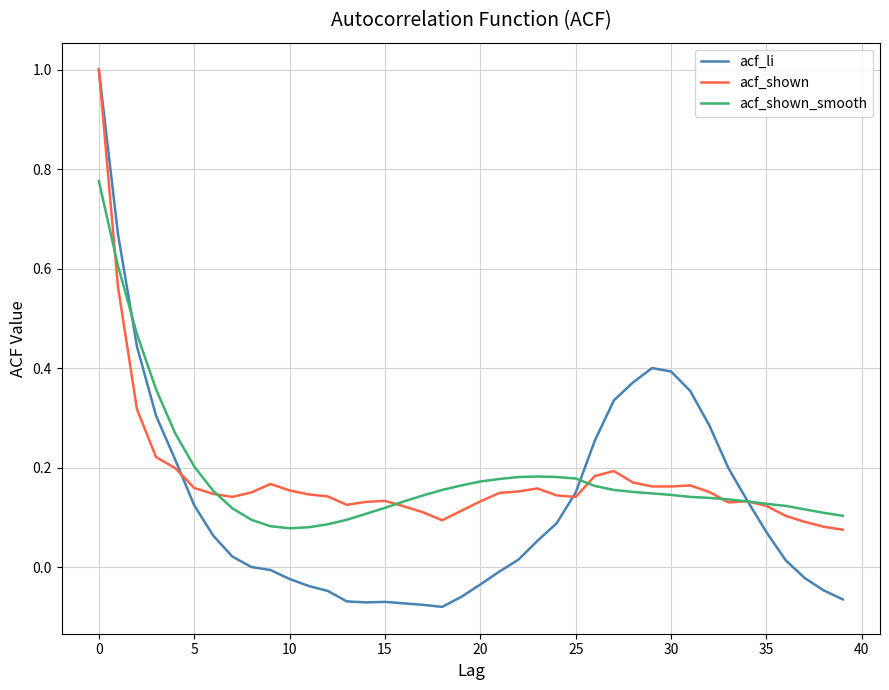

How many lines are shown in the chart?

3